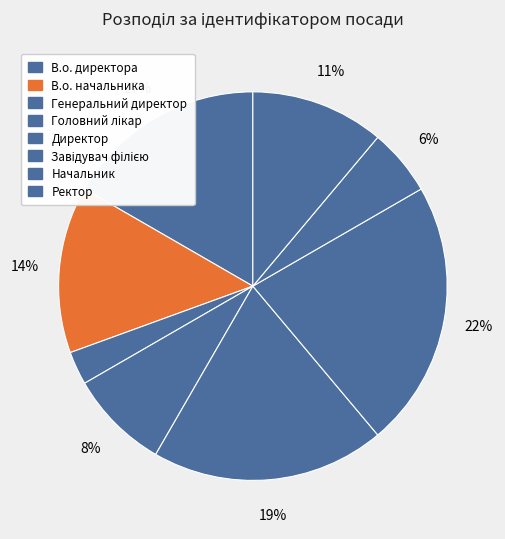

How many segments does this pie chart have?

8